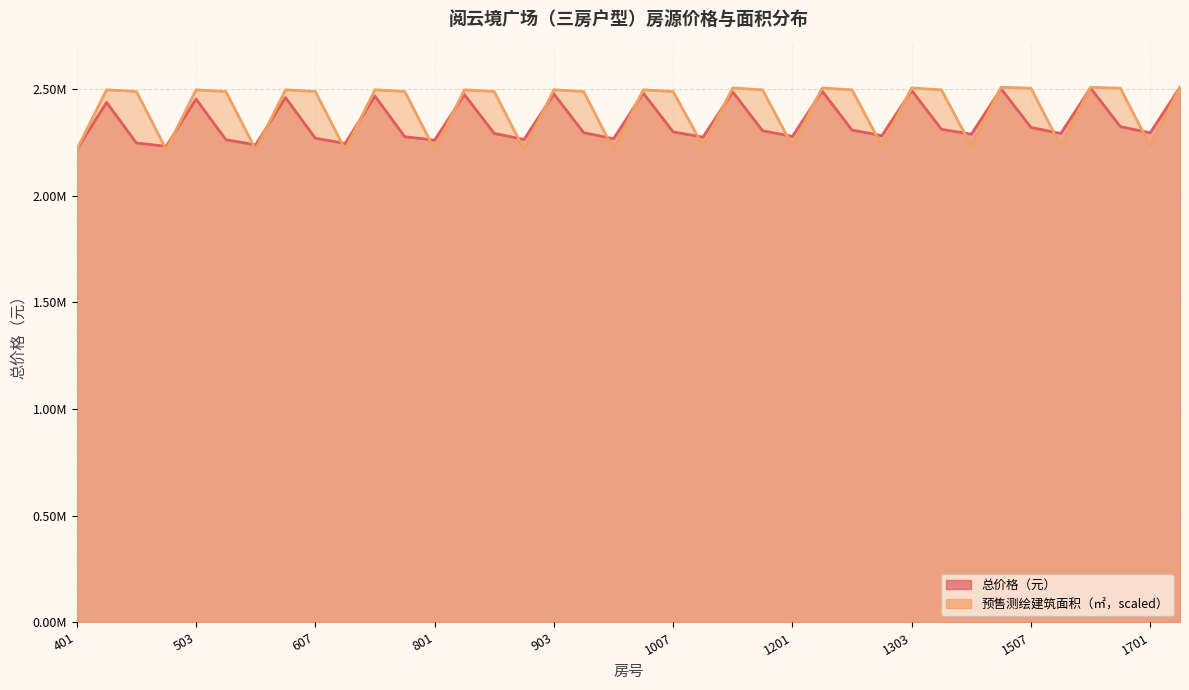

Which series has the largest total across all categories?

预售测绘建筑面积（㎡）